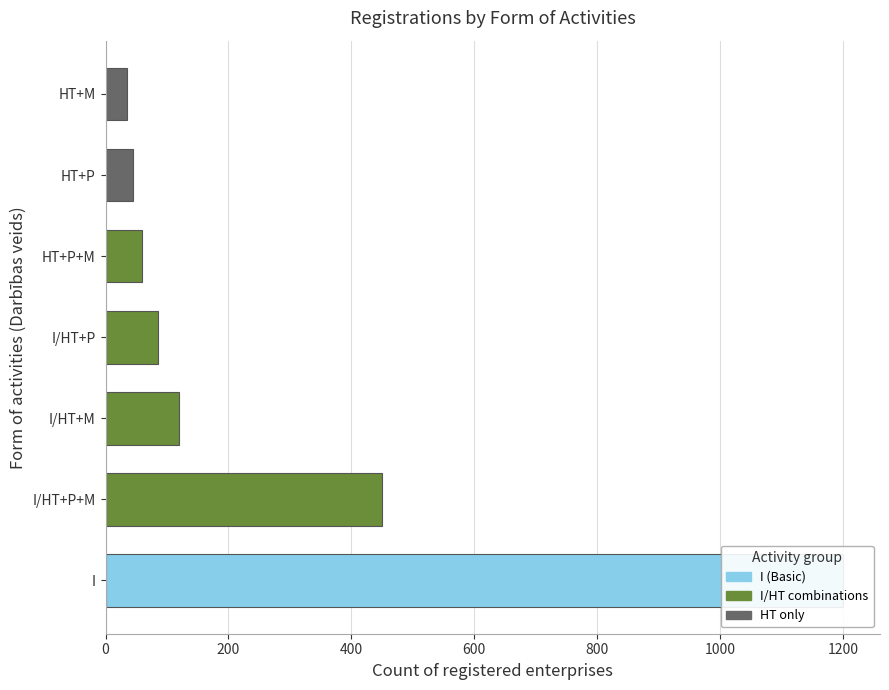

Reading left to right, transcribe all the data shown in this chart.

I=1200	I/HT+P+M=450	I/HT+M=120	I/HT+P=85	HT+P+M=60	HT+P=45	HT+M=35